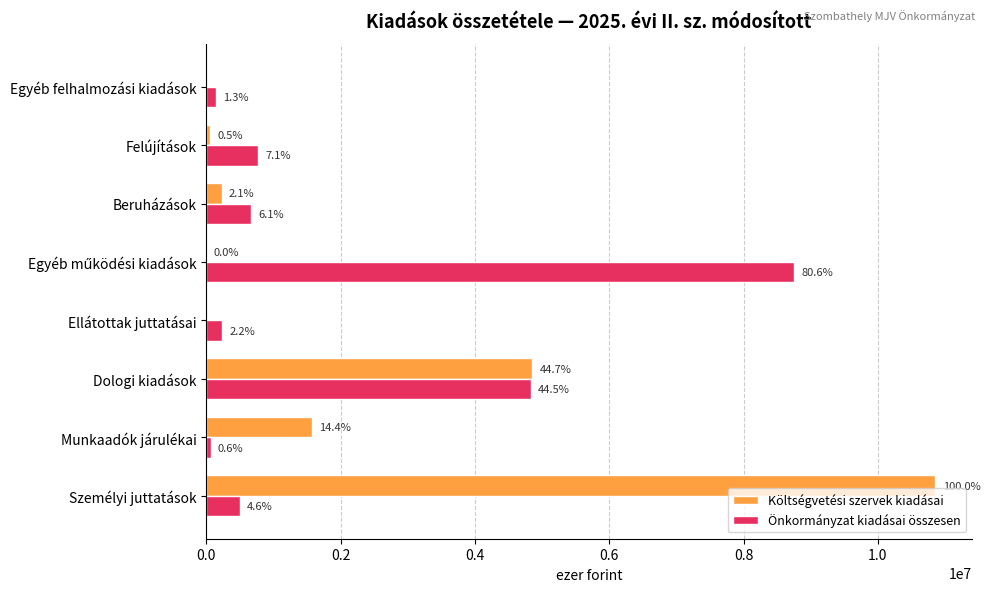

What is the minimum value for Önkormányzat kiadásai összesen?

63481